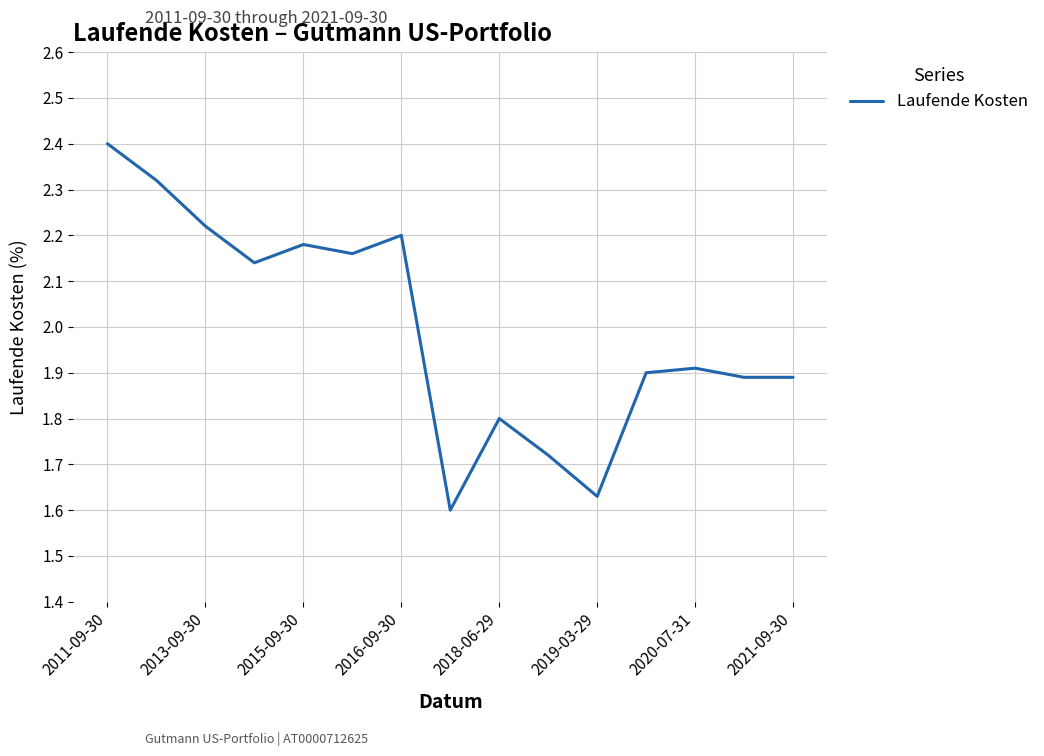

Is this an area chart (filled region under the line)?

No